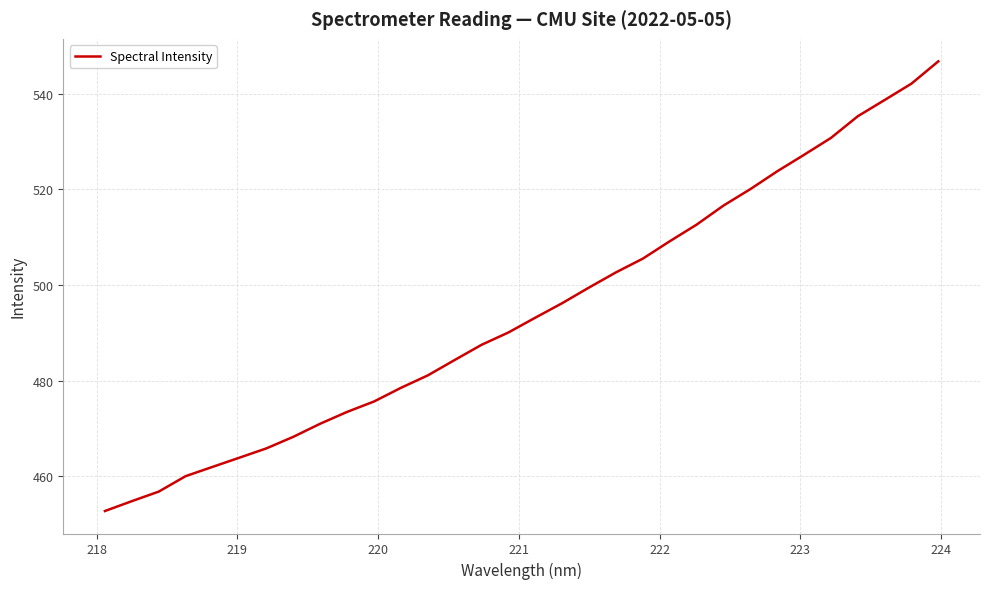

What is the greatest value displayed?

546.8